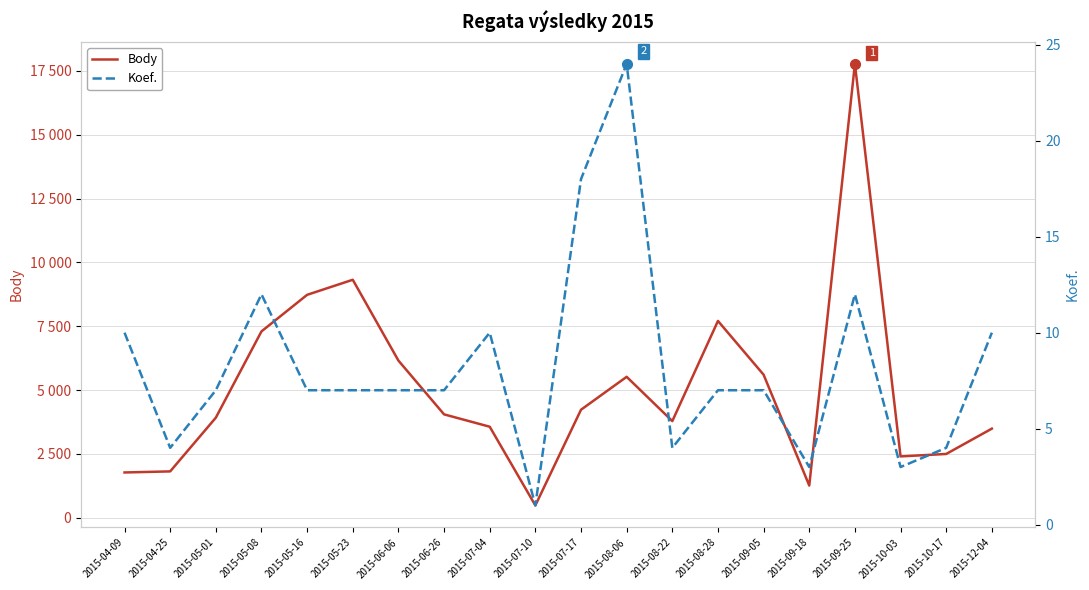

Which series has the largest total across all categories?

Body